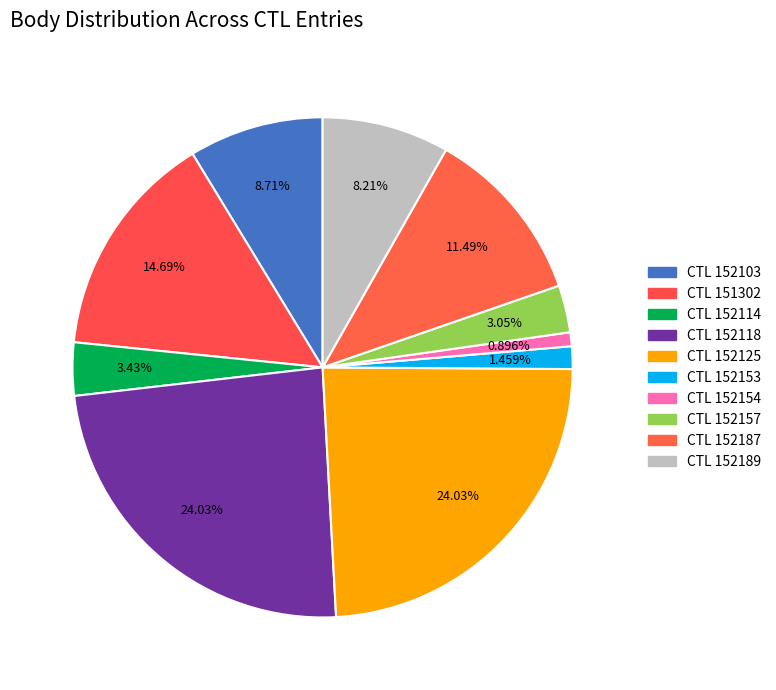

Which category has the biggest portion of the pie?

152118